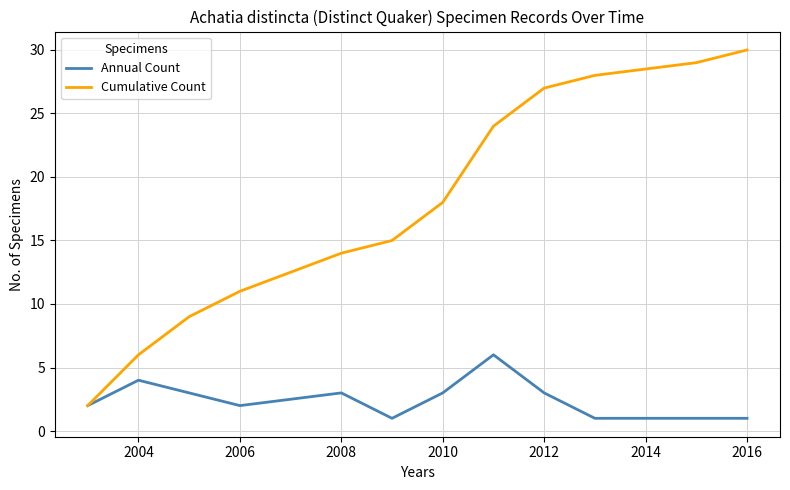

What is the highest value of the Cumulative Count series?

30